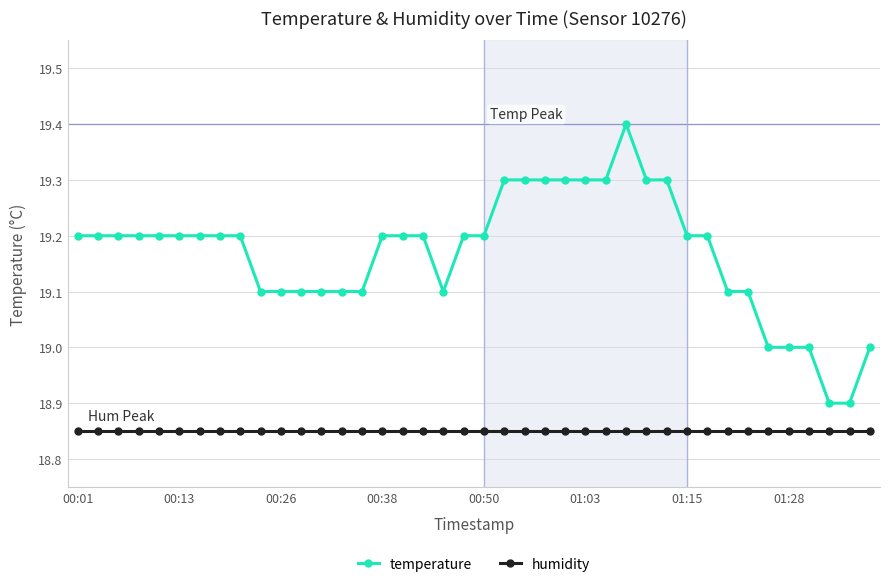

Which series has the largest range (max minus min)?

temperature